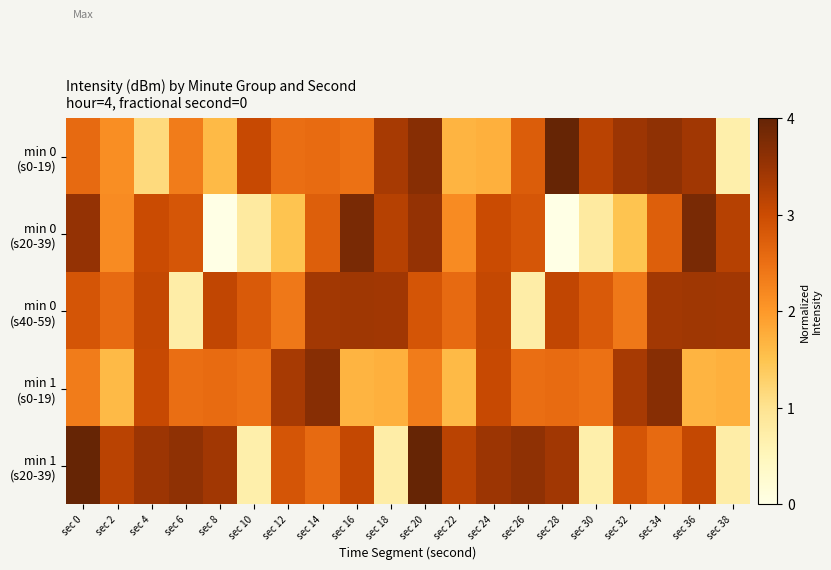

What is the spread (max minus min) of values at sec 4?

2.3